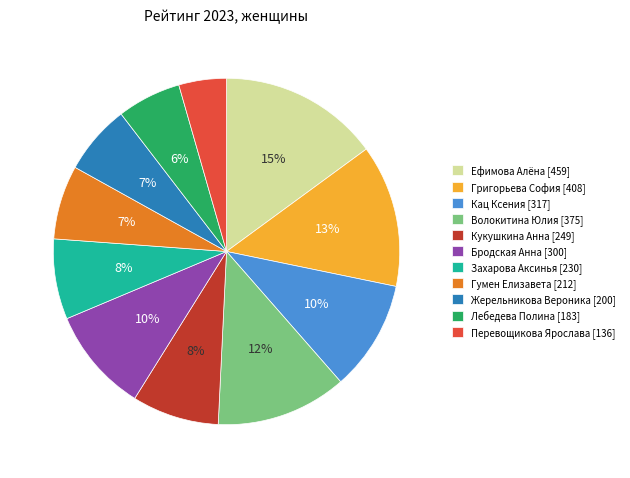

How many slices are in this pie chart?

11